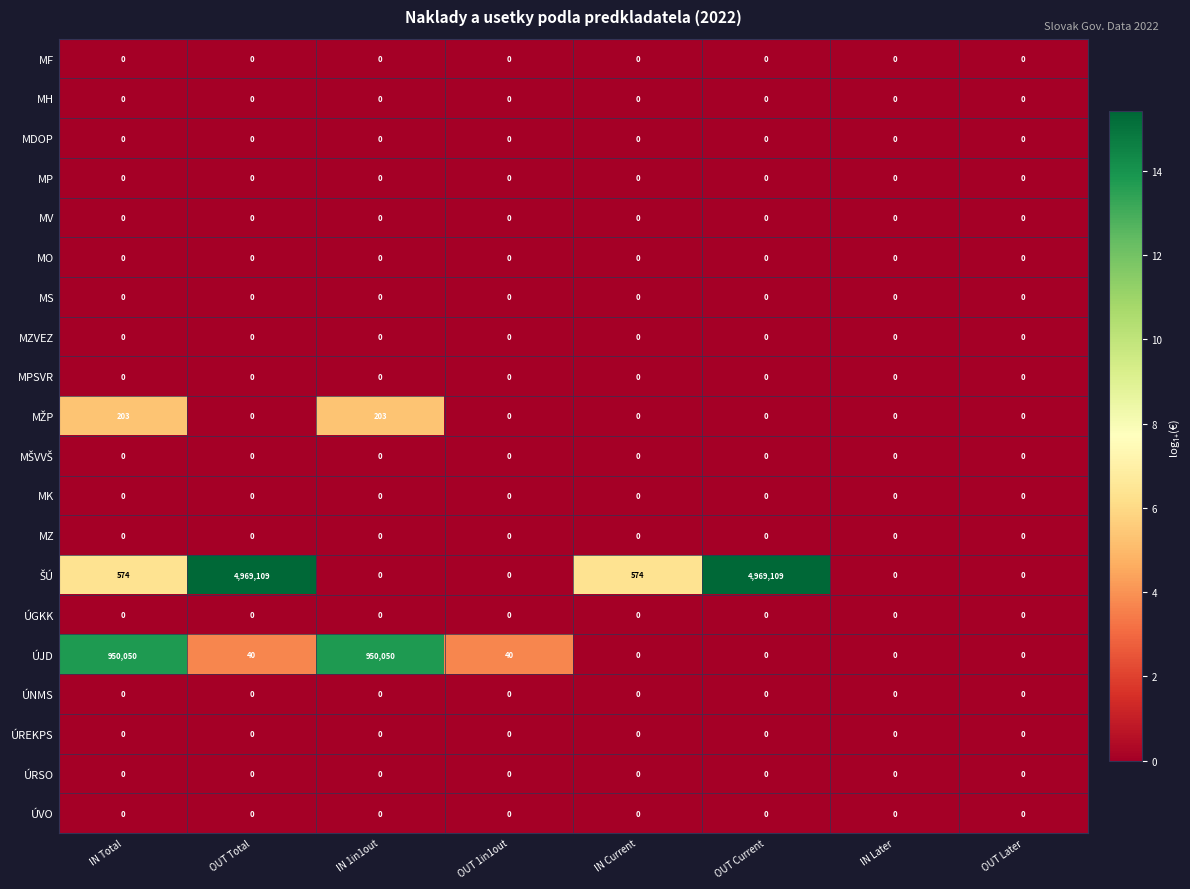

At which category is the sum across all series the highest?

OUT Total